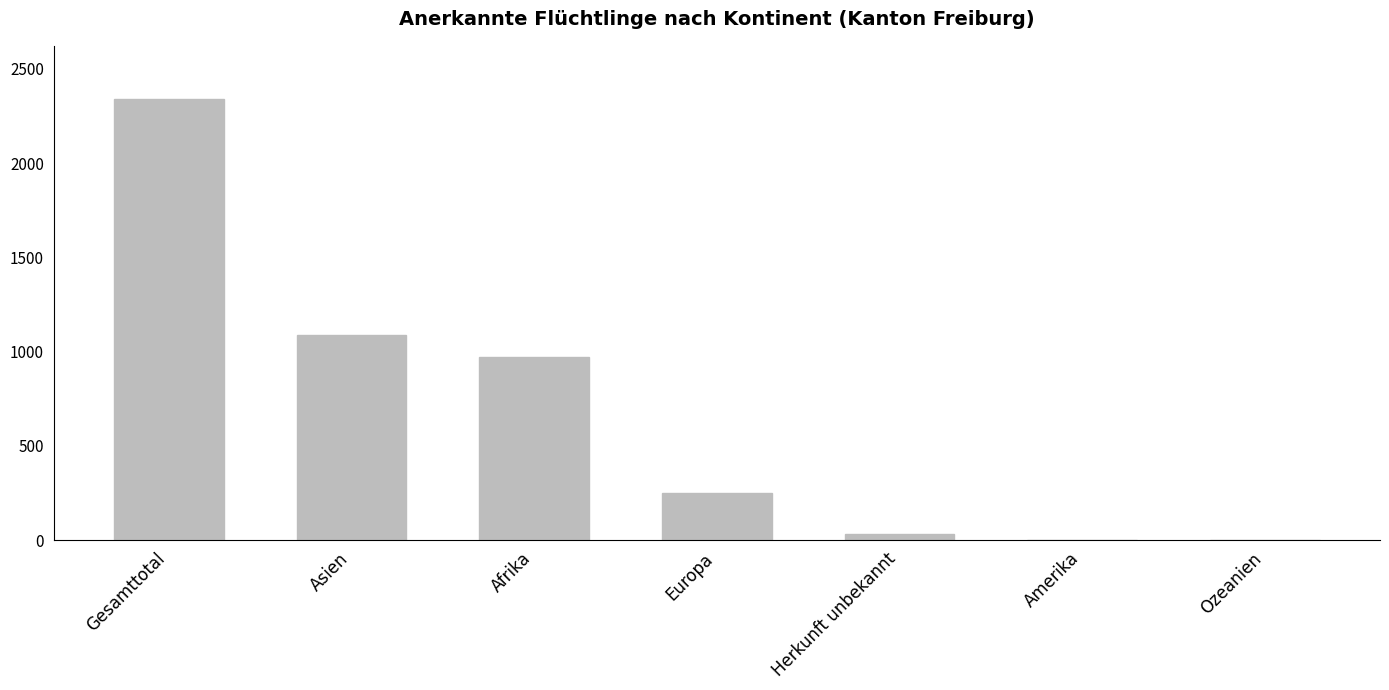

Are the bars horizontal?

No